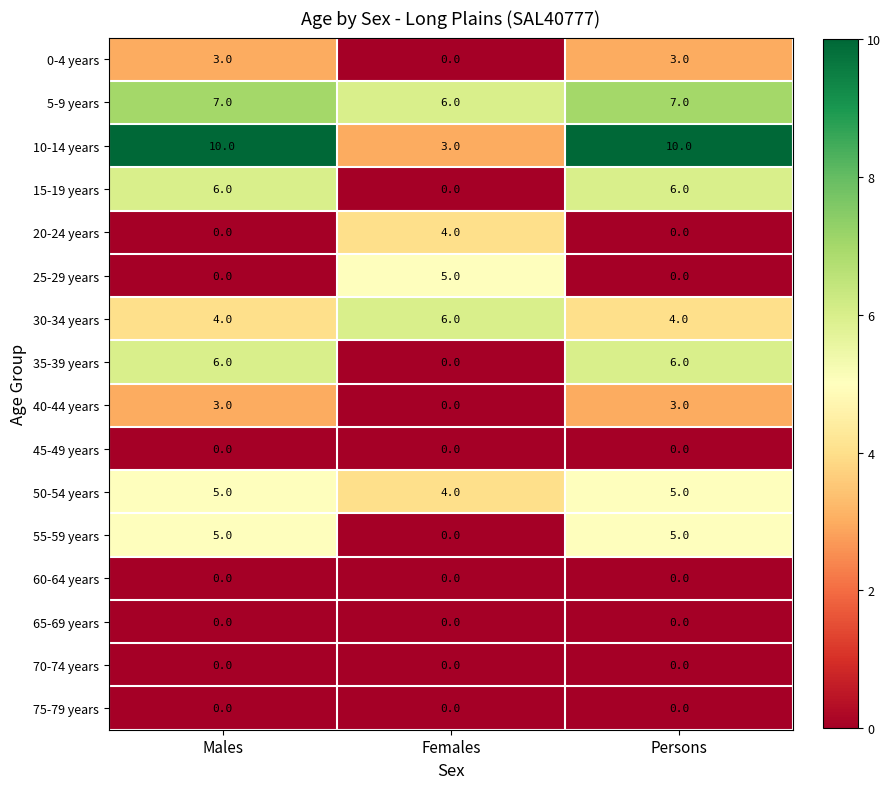

How many data points does each series have?

3